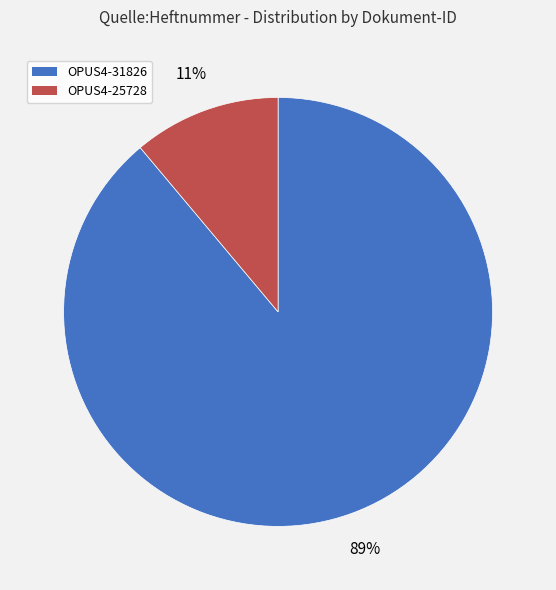

Does any single category account for the majority?

Yes